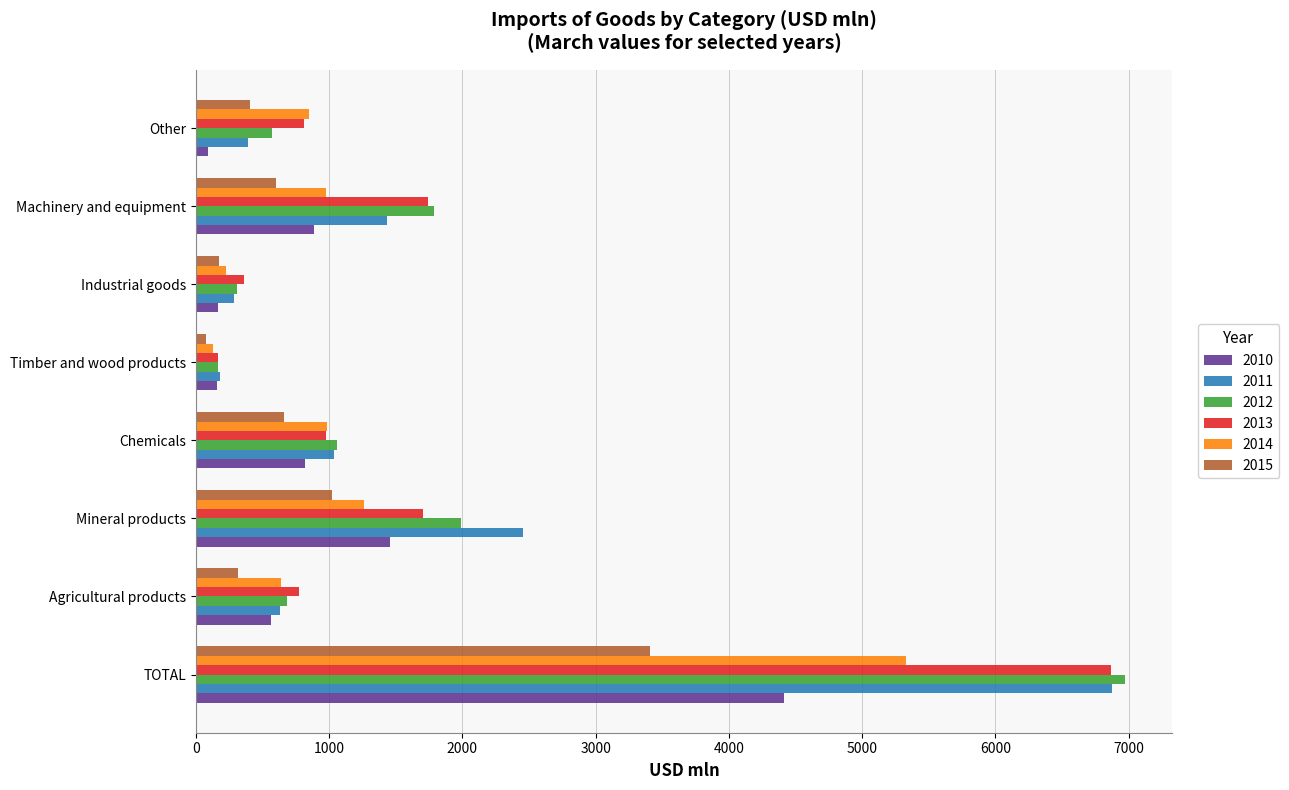

What is the lowest value of the 2013 series?

169